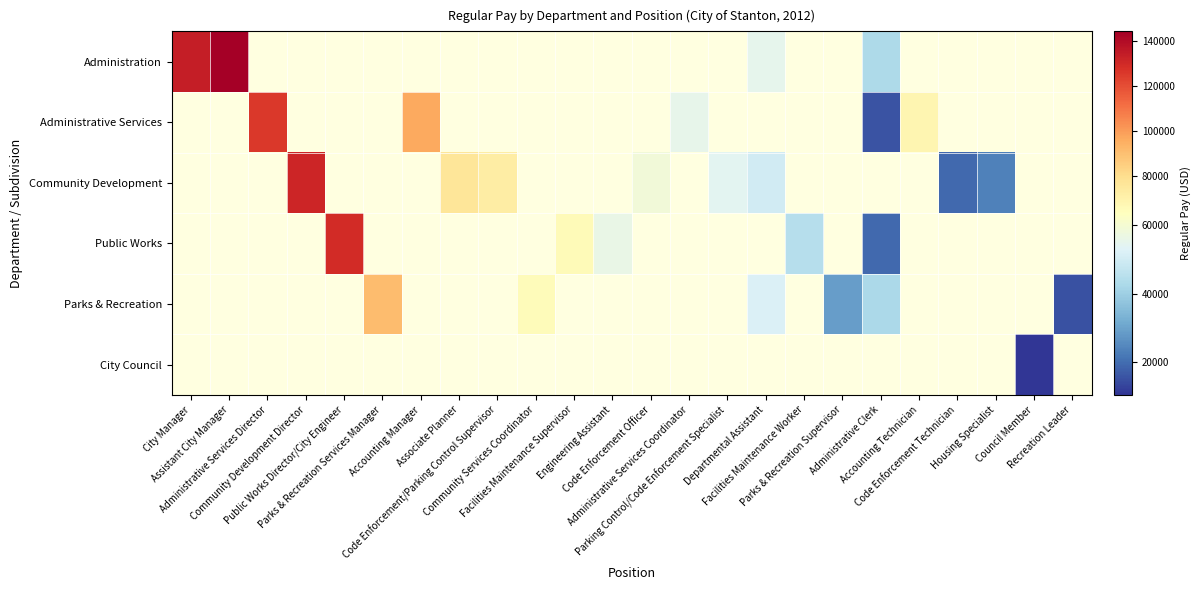

Rank the series by their maximum value, from highest to lowest.

Administration, Administrative Services, Community Development, Public Works, Parks & Recreation, City Council